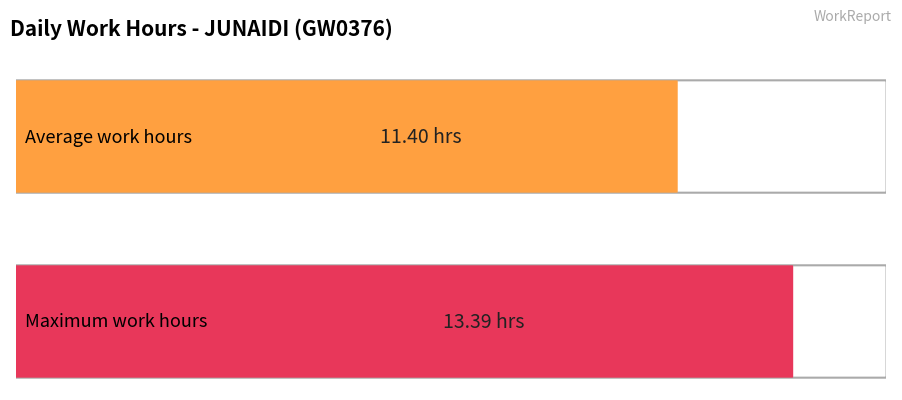

What is the maximum value shown in the chart?

13.4